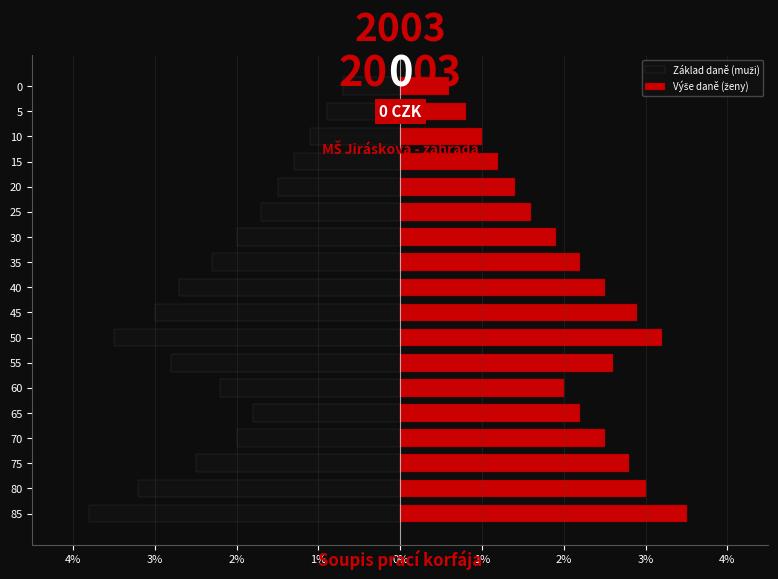

Which series has the largest range (max minus min)?

Základ daně (muži)